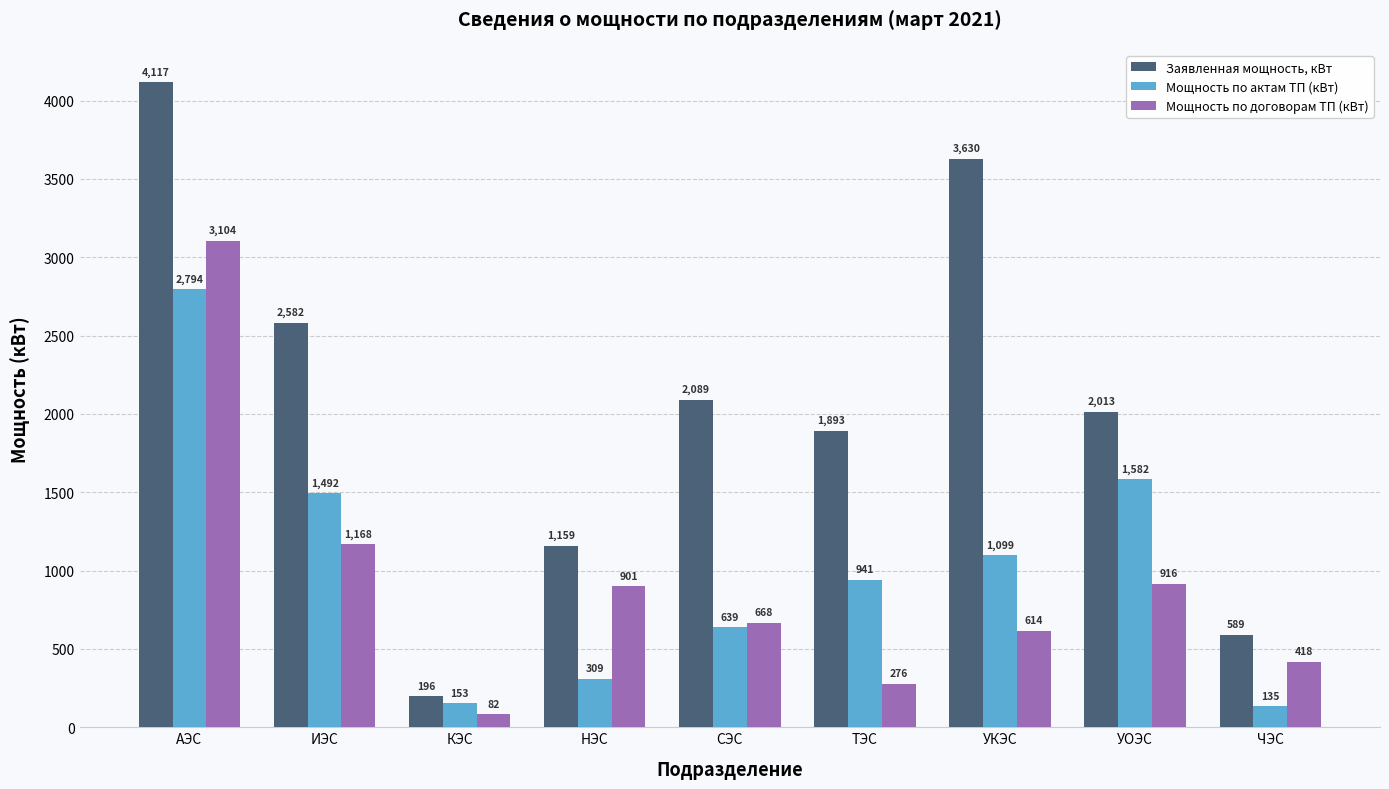

What is the value of the Заявленная мощность, кВт bar at the 3rd from the left?

196.5